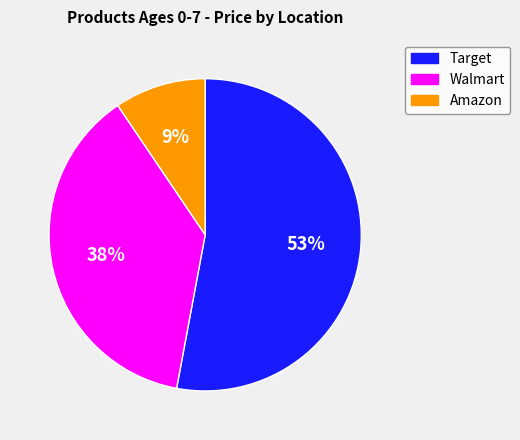

Is there any slice that represents more than half of the pie?

Yes